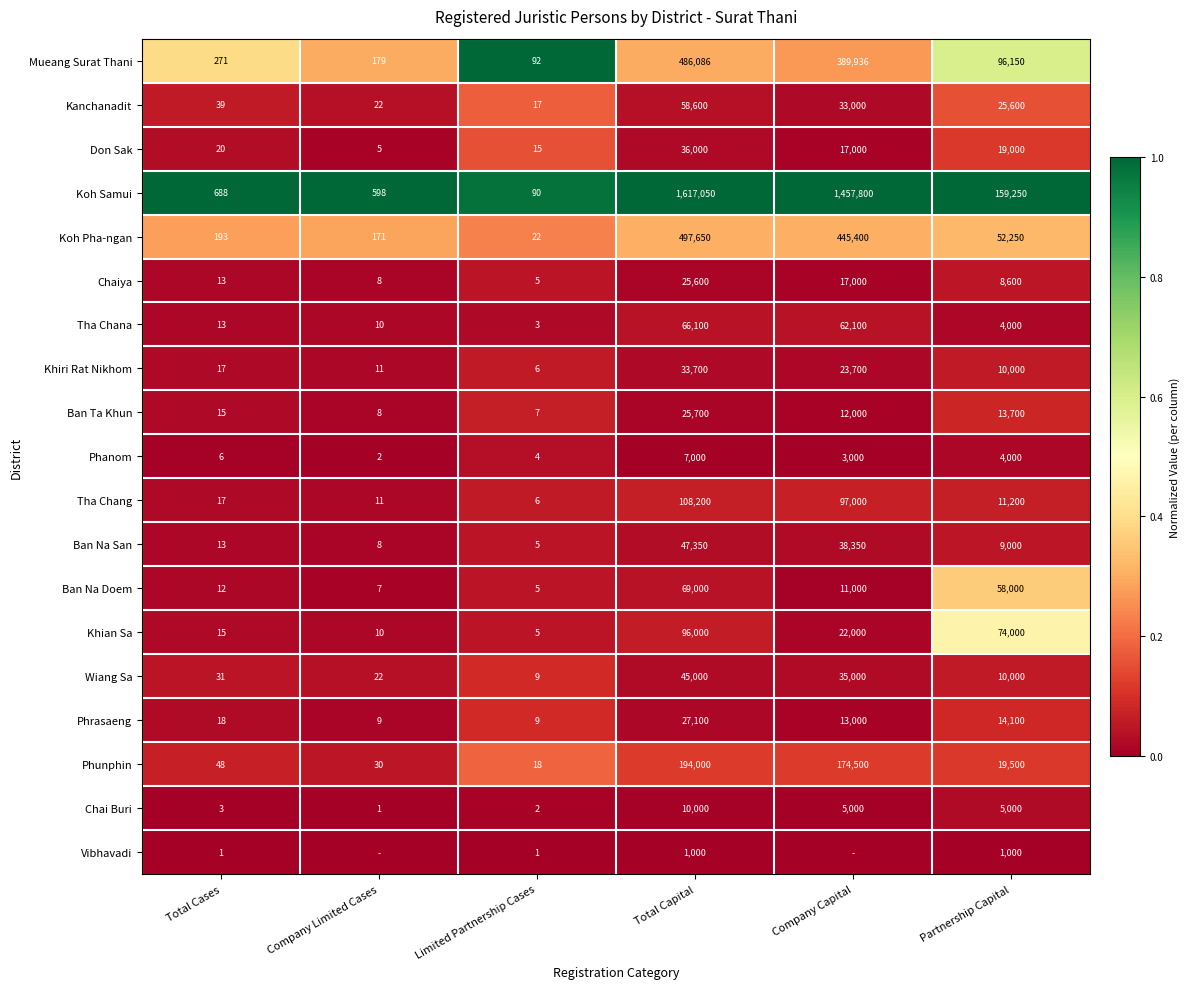

How many categories are shown in the chart?

6